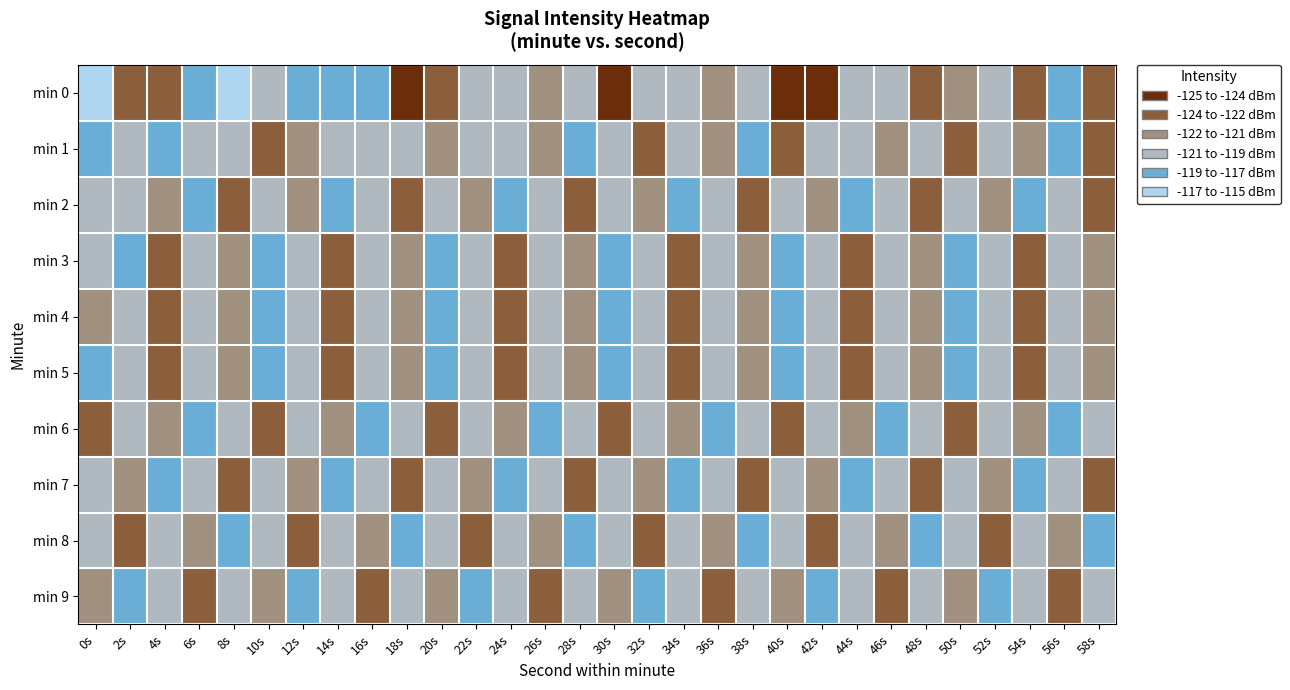

What is the difference between the highest and lowest values at 18s?

5.3